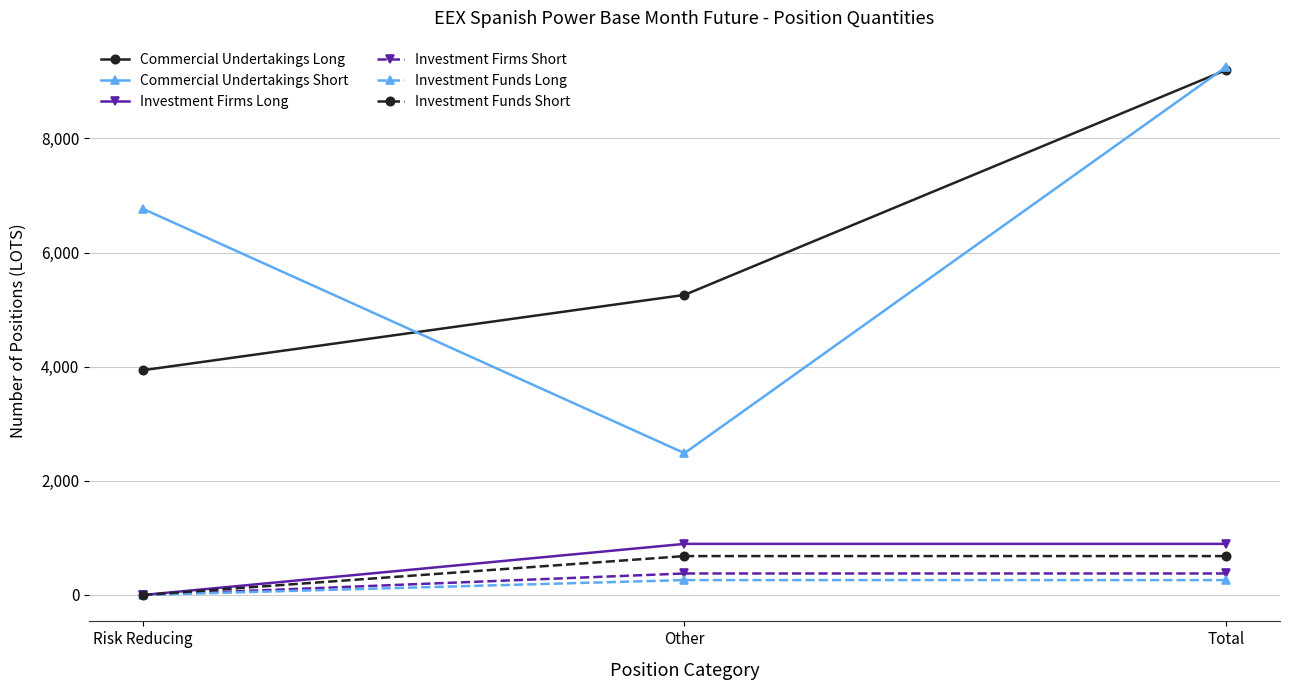

Reading left to right, transcribe all the data shown in this chart.

Commercial Undertakings Long: Risk Reducing=3939.0	Other=5258.0	Total=9197.0
Commercial Undertakings Short: Risk Reducing=6765.0	Other=2485.0	Total=9250.0
Investment Firms Long: Risk Reducing=0.0	Other=895.8	Total=895.8
Investment Firms Short: Risk Reducing=0.0	Other=377.0	Total=377.0
Investment Funds Long: Risk Reducing=0.0	Other=261.0	Total=261.0
Investment Funds Short: Risk Reducing=0.0	Other=681.8	Total=681.8